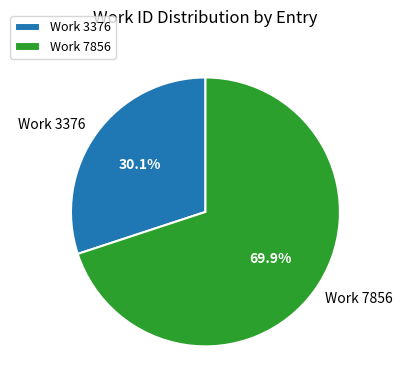

Does any single category account for the majority?

Yes